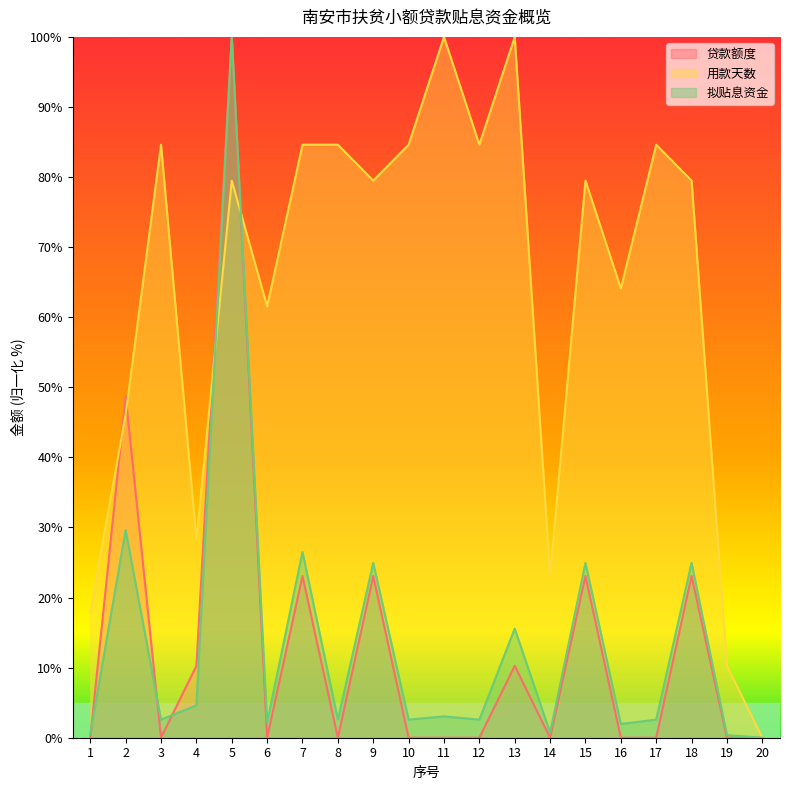

What value does the 贷款额度 series have at 5?

100.0